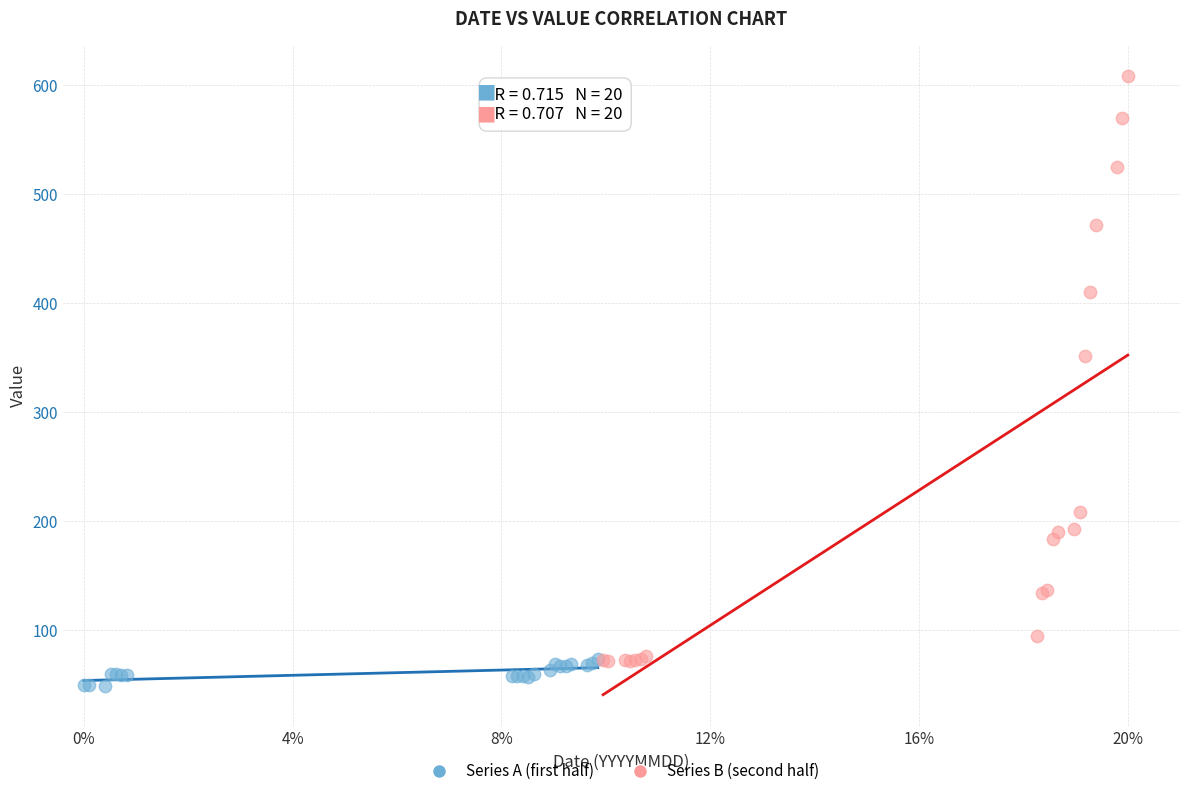

Which series reaches the maximum Y coordinate?

Series B (second half)